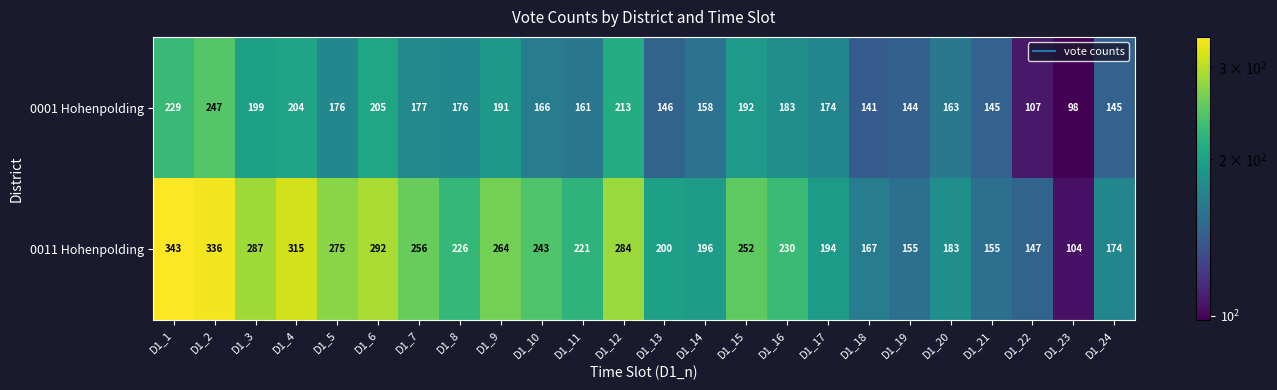

What is the difference between the highest and lowest values at D1_22?

40